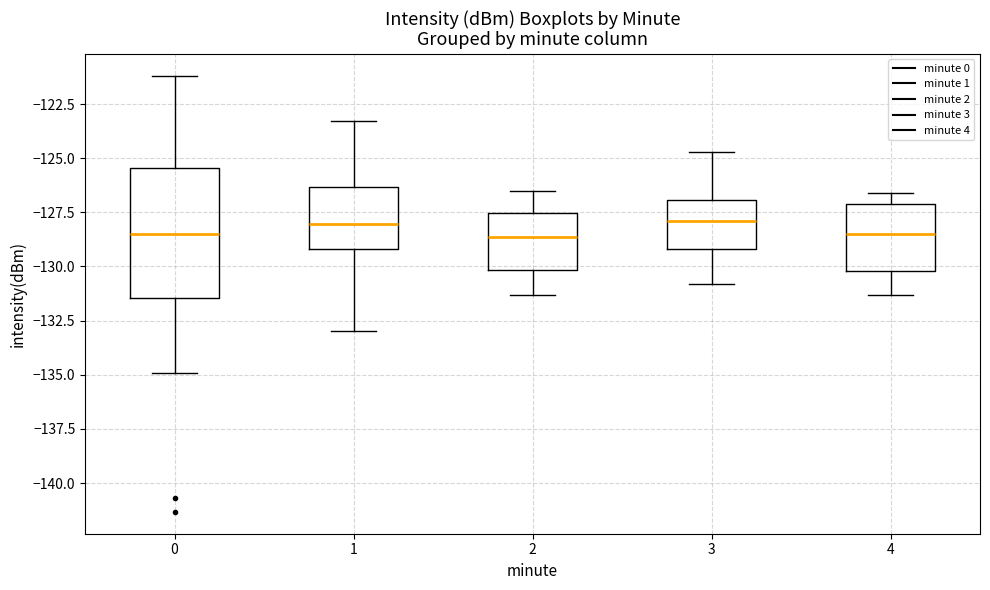

Where is the lower edge of the box at x = 0 on the y-axis? The values are not printed on the chart, so give them approximately, as read against the axis.

-131.5